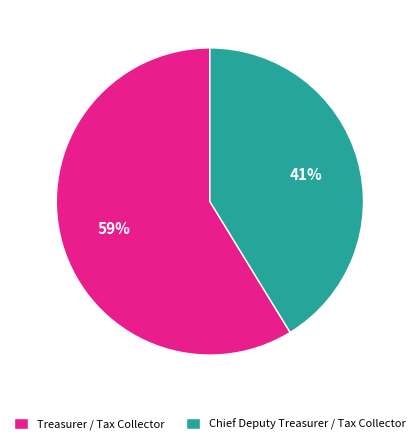

To the nearest percent, what percentage of the pie is Chief Deputy Treasurer / Tax Collector?

41%